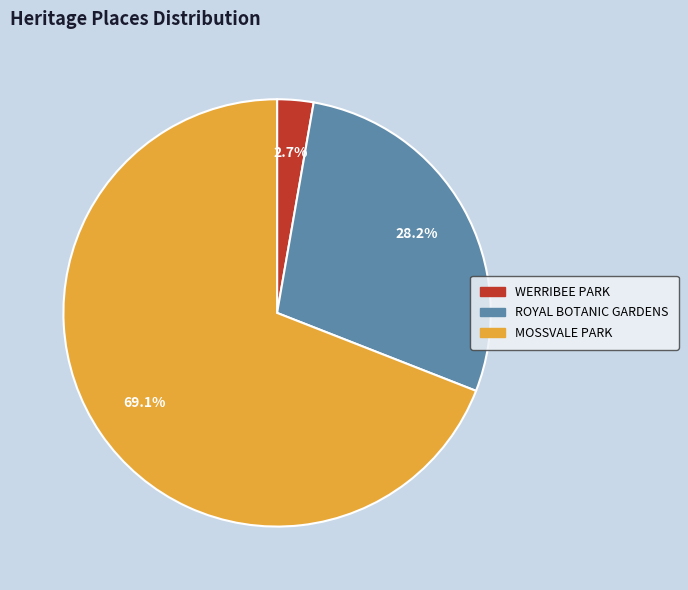

Which slice is the smallest?

WERRIBEE PARK